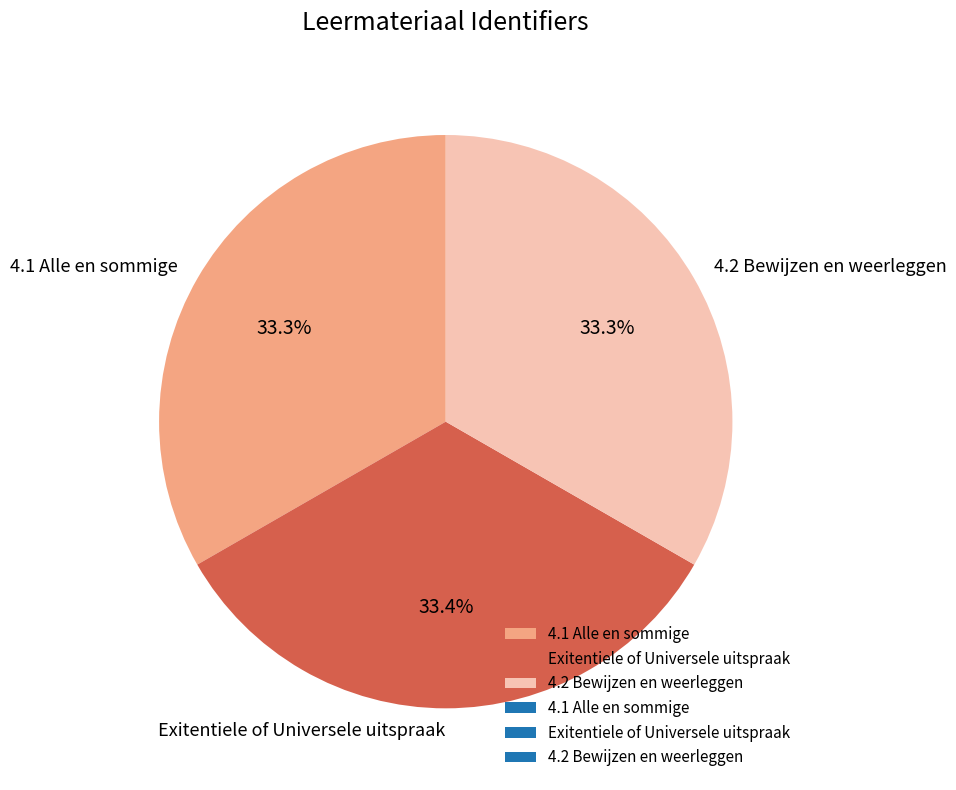

To the nearest percent, what portion does Exitentiele of Universele uitspraak represent?

33%